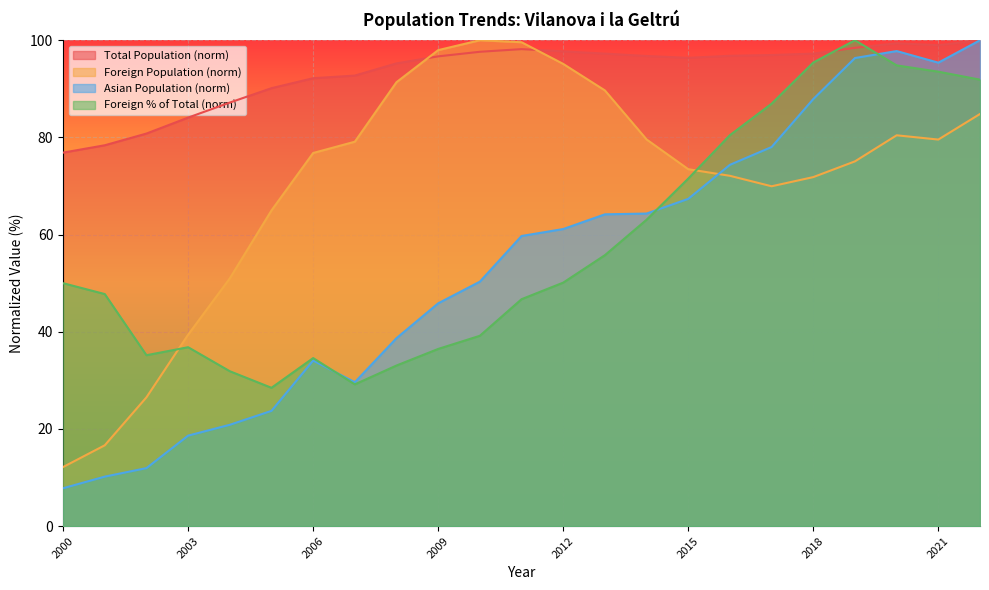

What is the difference between the Asian Population values at 2011 and 2019?

36.6